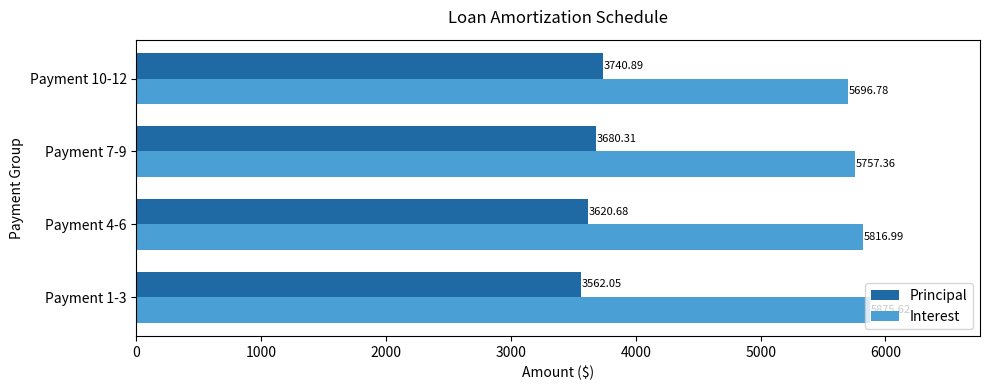

Where is Principal nearest to the value 3651?

Payment 7-9